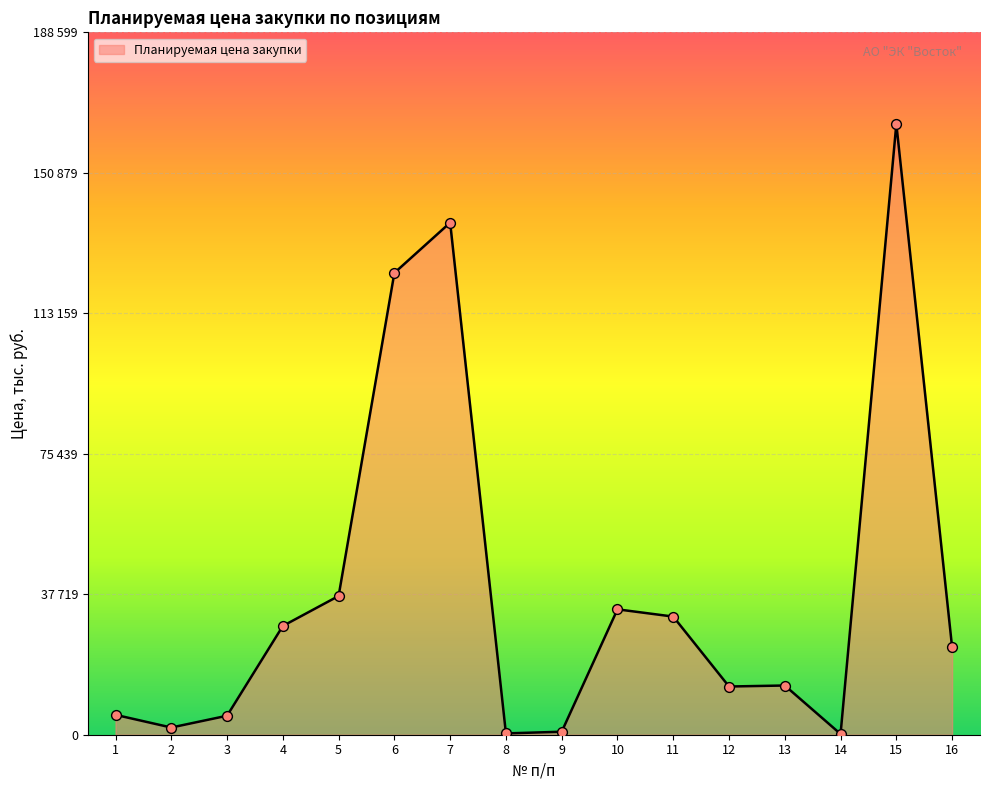

What is the change in value from 10 to 16?

-10228.2